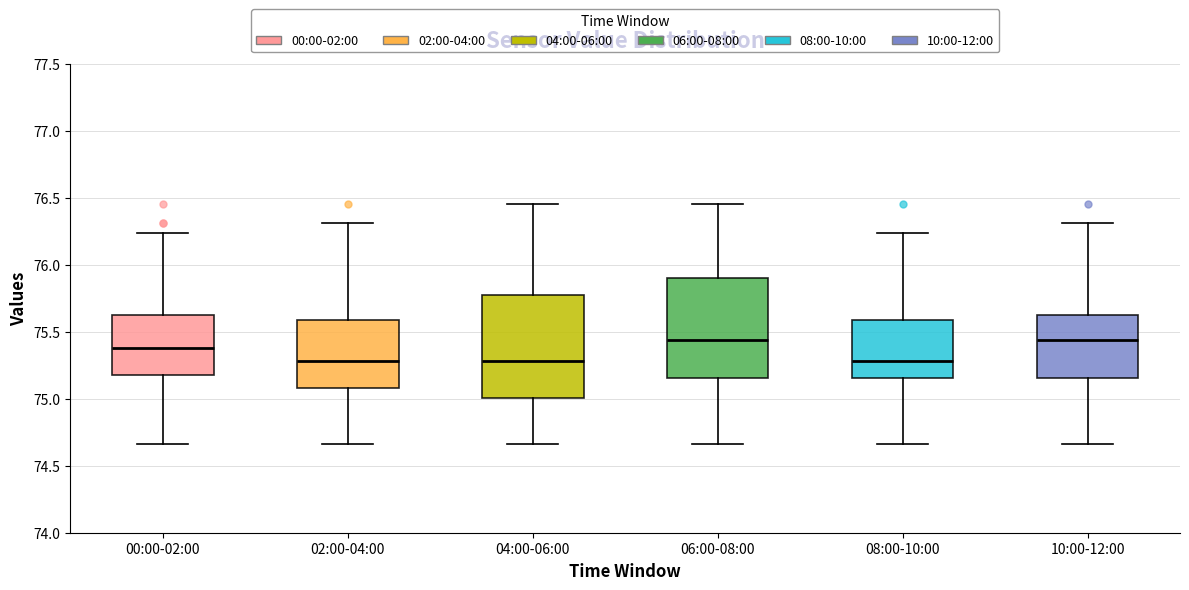

Reading left to right, read every box against the y-axis: the position of its median line, the range the box covers, and the ends of its whiskers. The values are not printed on the chart, so give them approximately, as read against the axis.

00:00-02:00: median 75.40, box 75.20 to 75.65, whiskers 74.65 to 76.25
02:00-04:00: median 75.30, box 75.10 to 75.60, whiskers 74.65 to 76.30
04:00-06:00: median 75.30, box 75.00 to 75.75, whiskers 74.65 to 76.45
06:00-08:00: median 75.45, box 75.15 to 75.90, whiskers 74.65 to 76.45
08:00-10:00: median 75.30, box 75.15 to 75.60, whiskers 74.65 to 76.25
10:00-12:00: median 75.45, box 75.15 to 75.65, whiskers 74.65 to 76.30